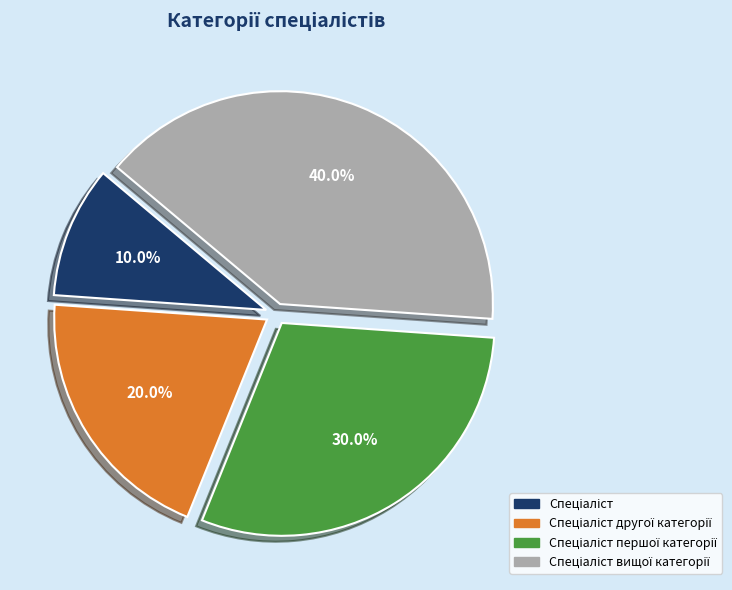

To the nearest percent, what is the average slice percentage?

25%